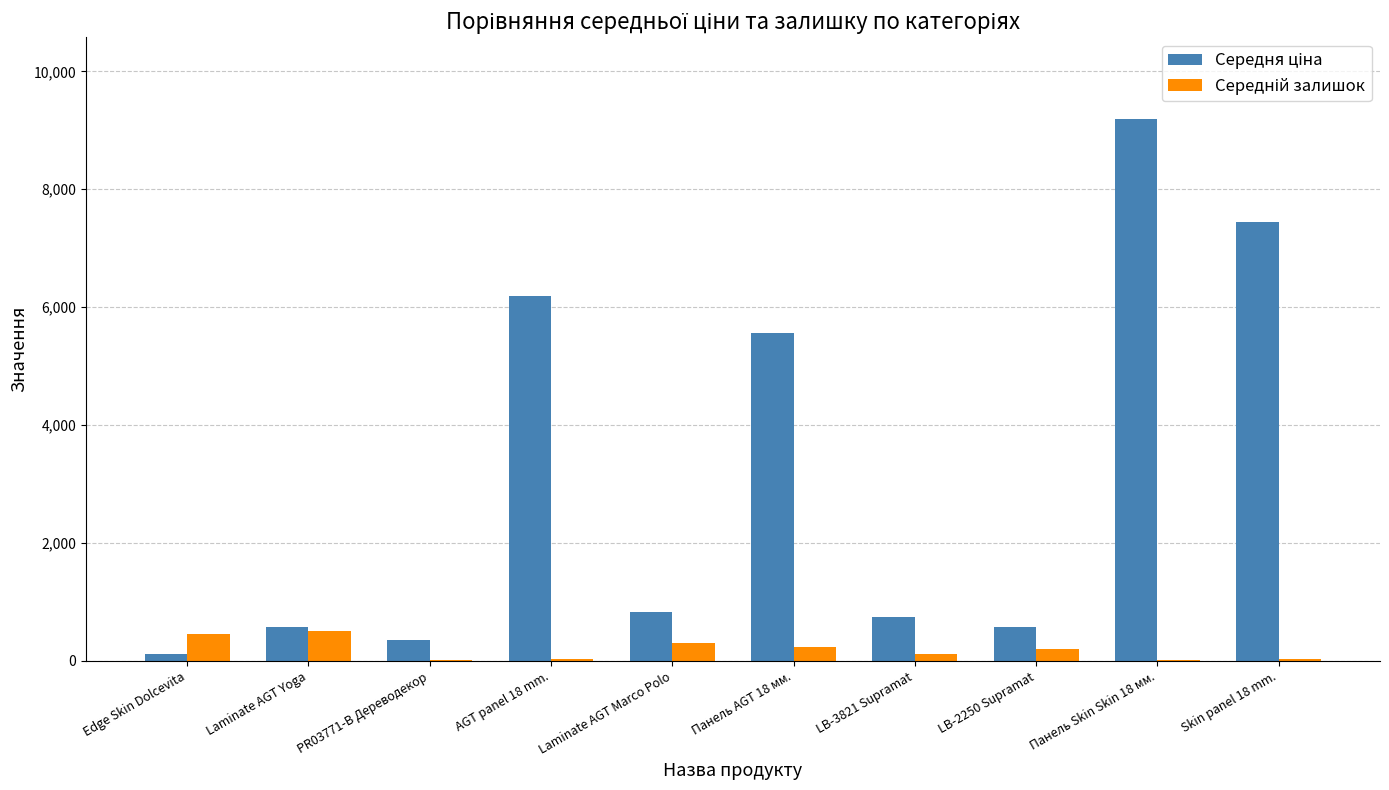

At which category is the sum across all series the highest?

Панель Skin Skin 18 мм.